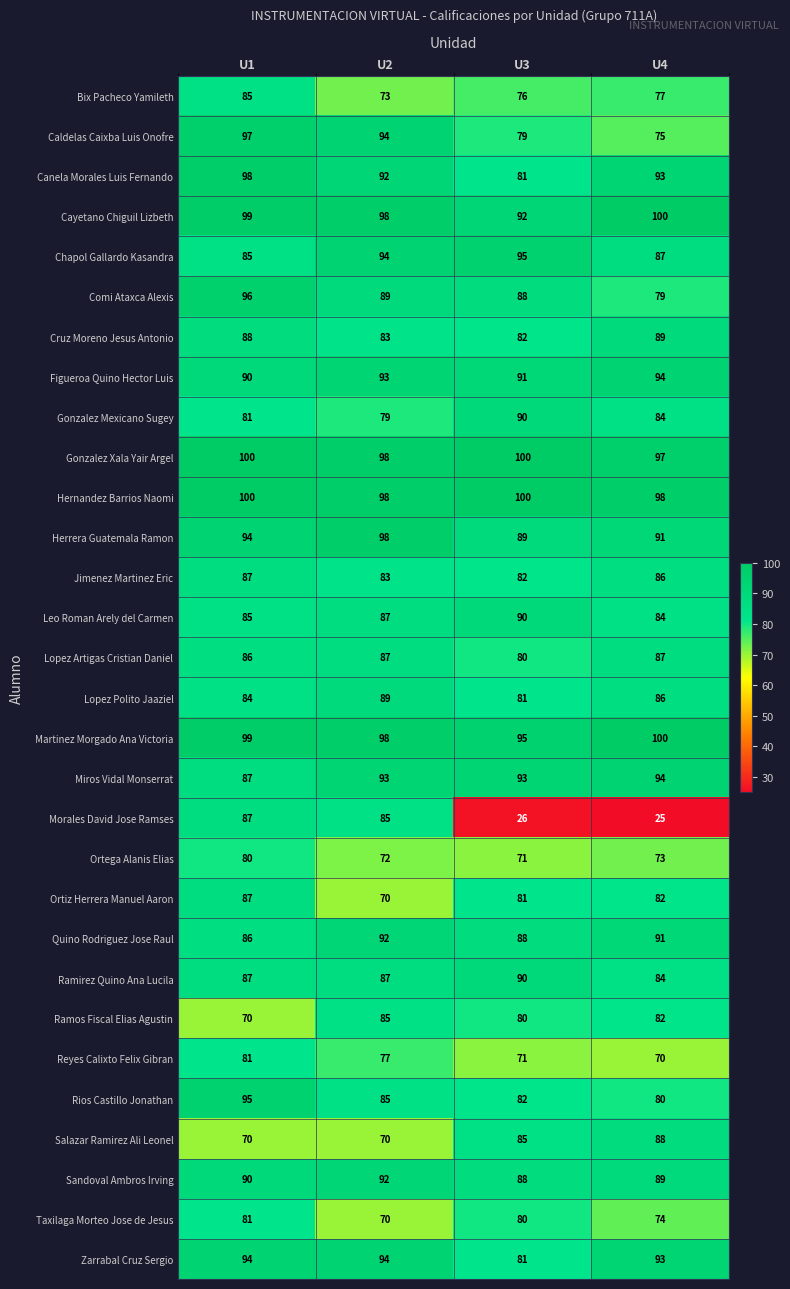

Which series has the largest range (max minus min)?

Morales David Jose Ramses